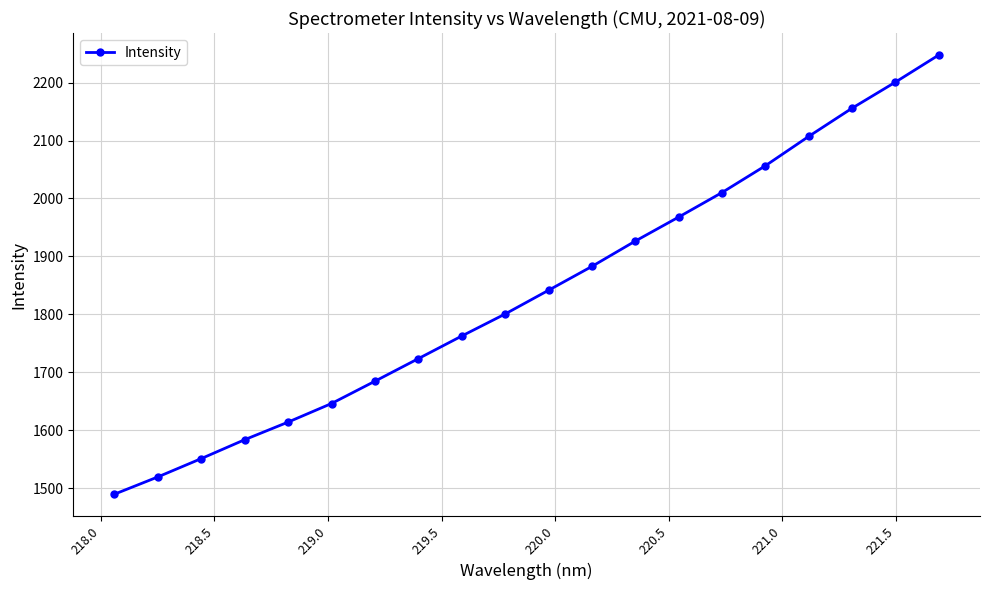

Count the number of data series in this chart.

1